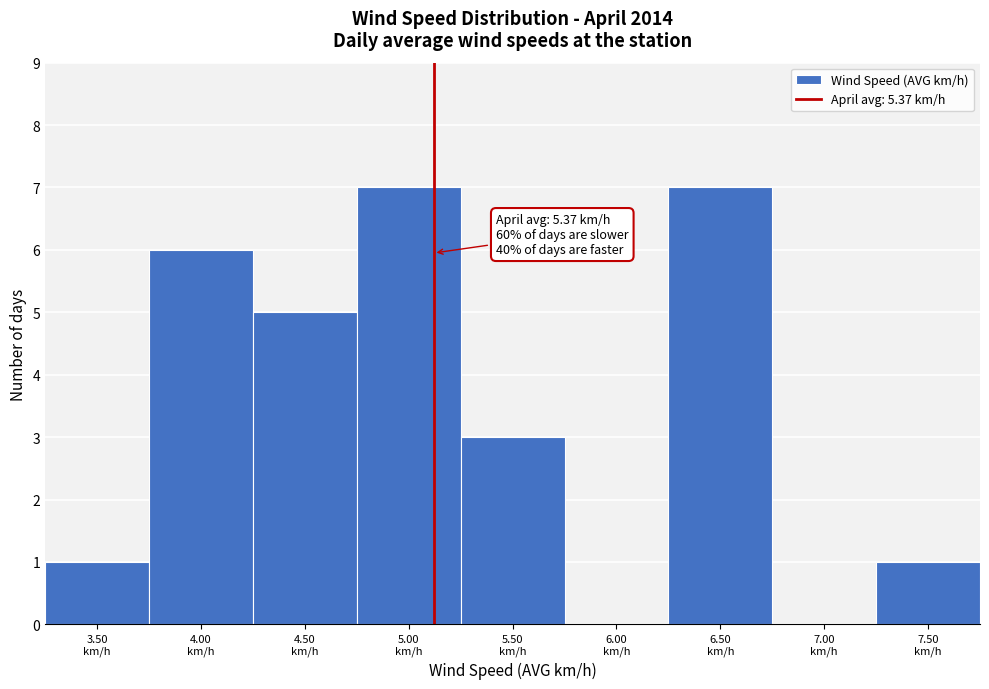

What is the sum of all values?

30